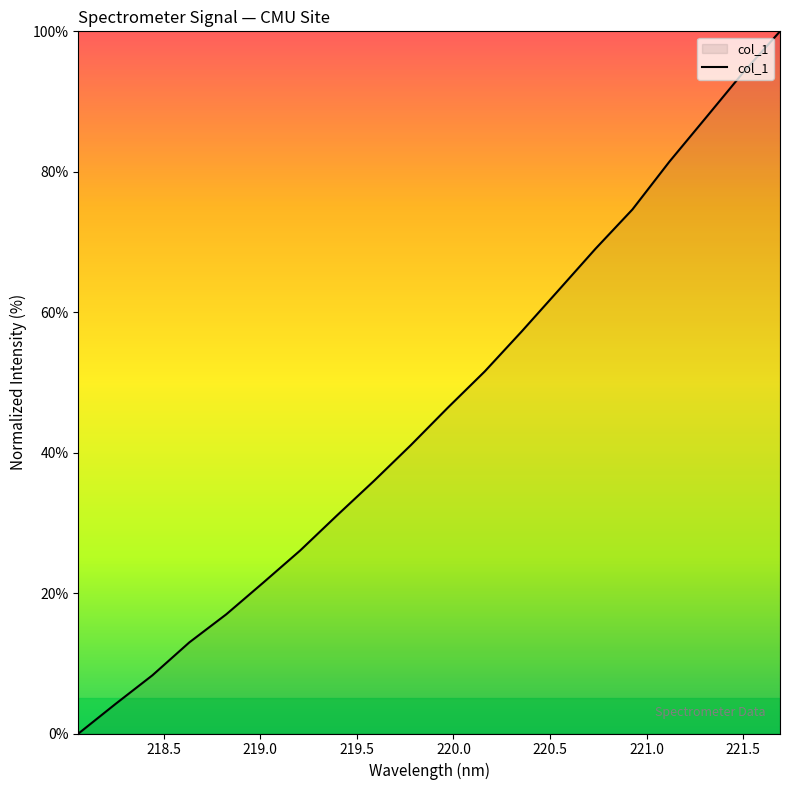

What is the maximum value shown in the chart?

100.0